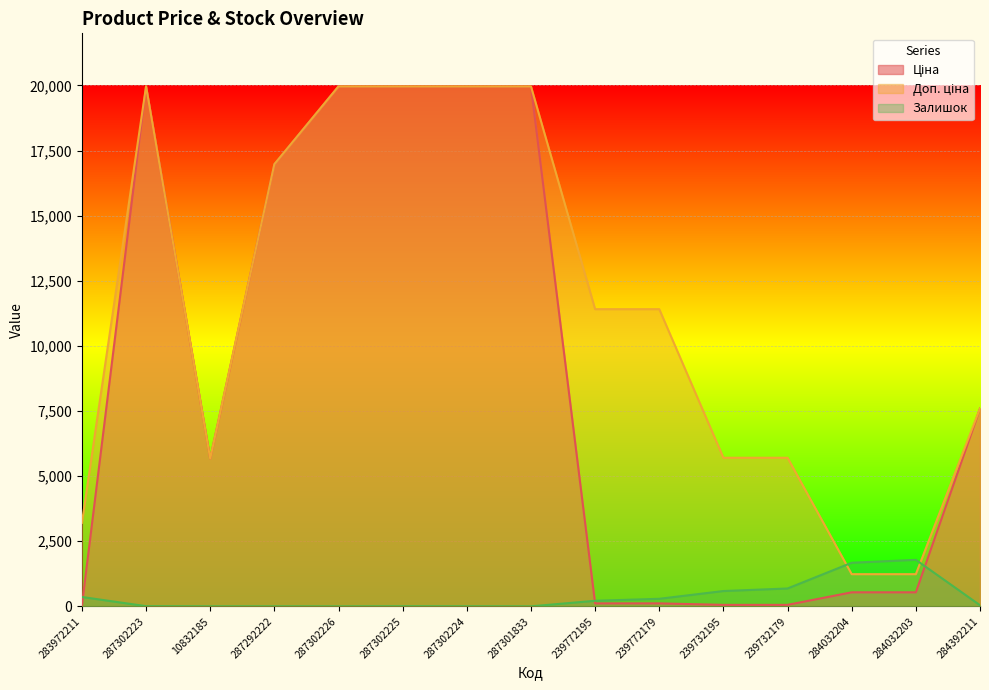

Which series has the largest total across all categories?

Доп. ціна